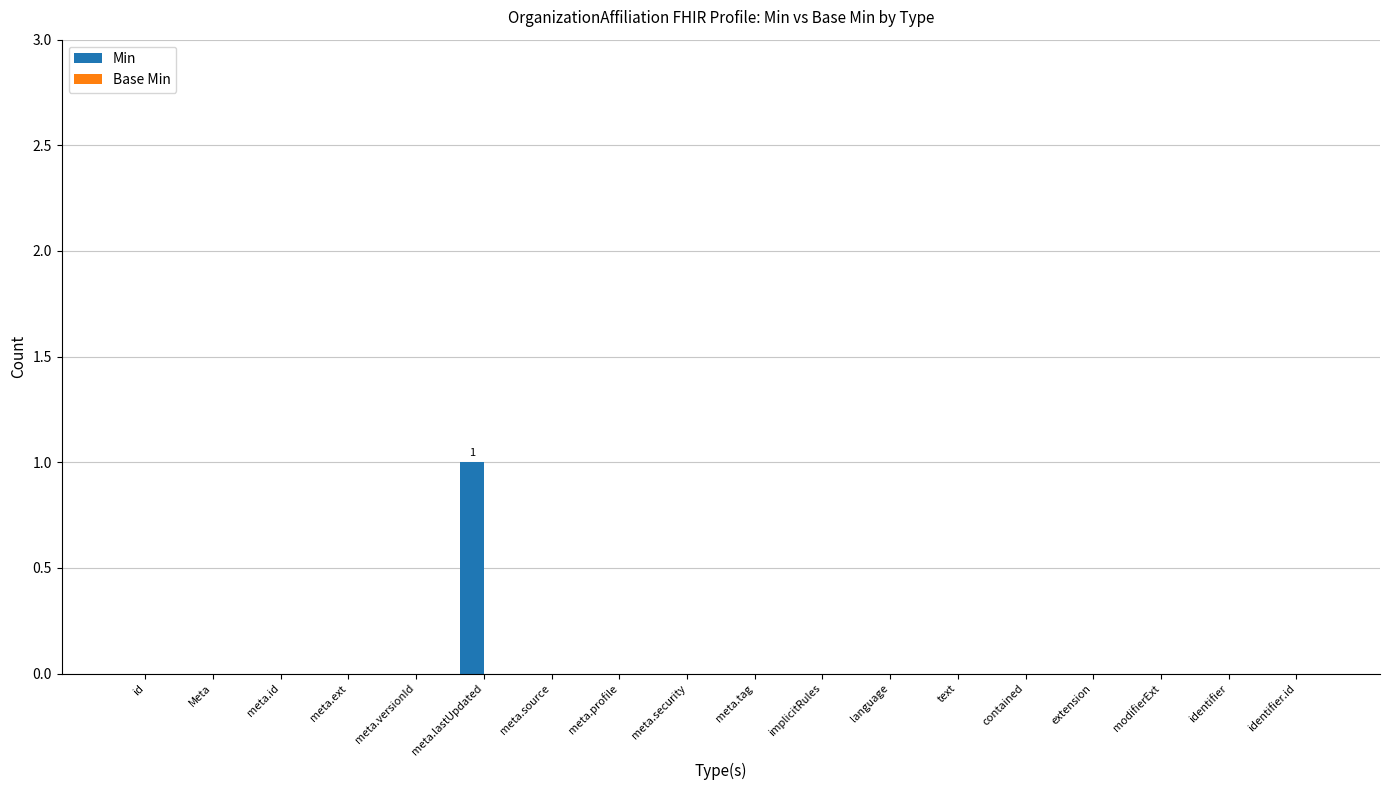

Is it true that the value at meta.versionId is -1?

False